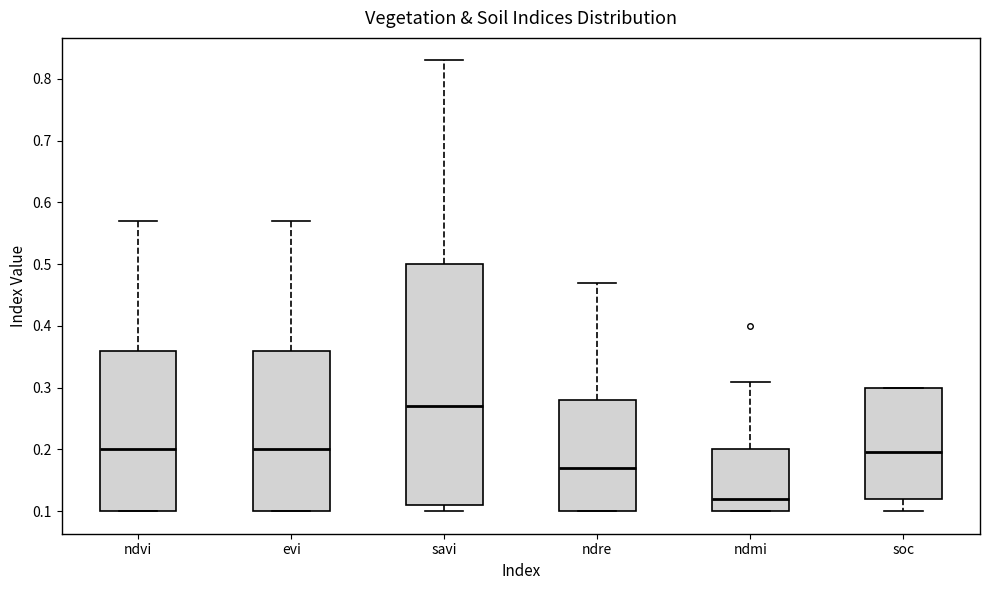

Comparing the boxes themselves (not the whiskers), which one is the tallest?

savi